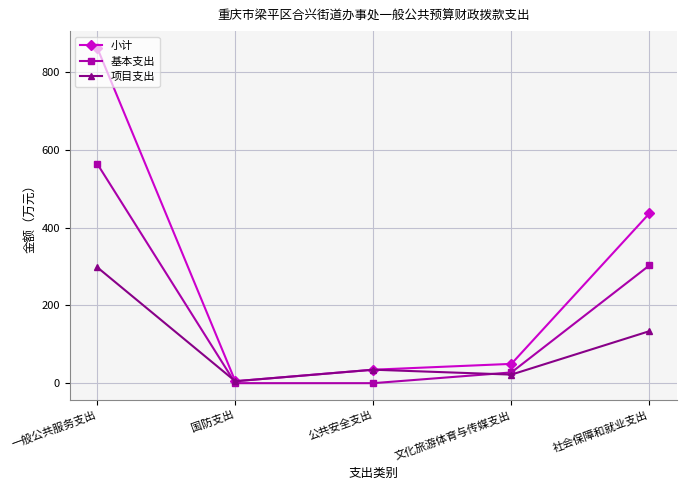

At how many categories does at least one series exceed 551?

1